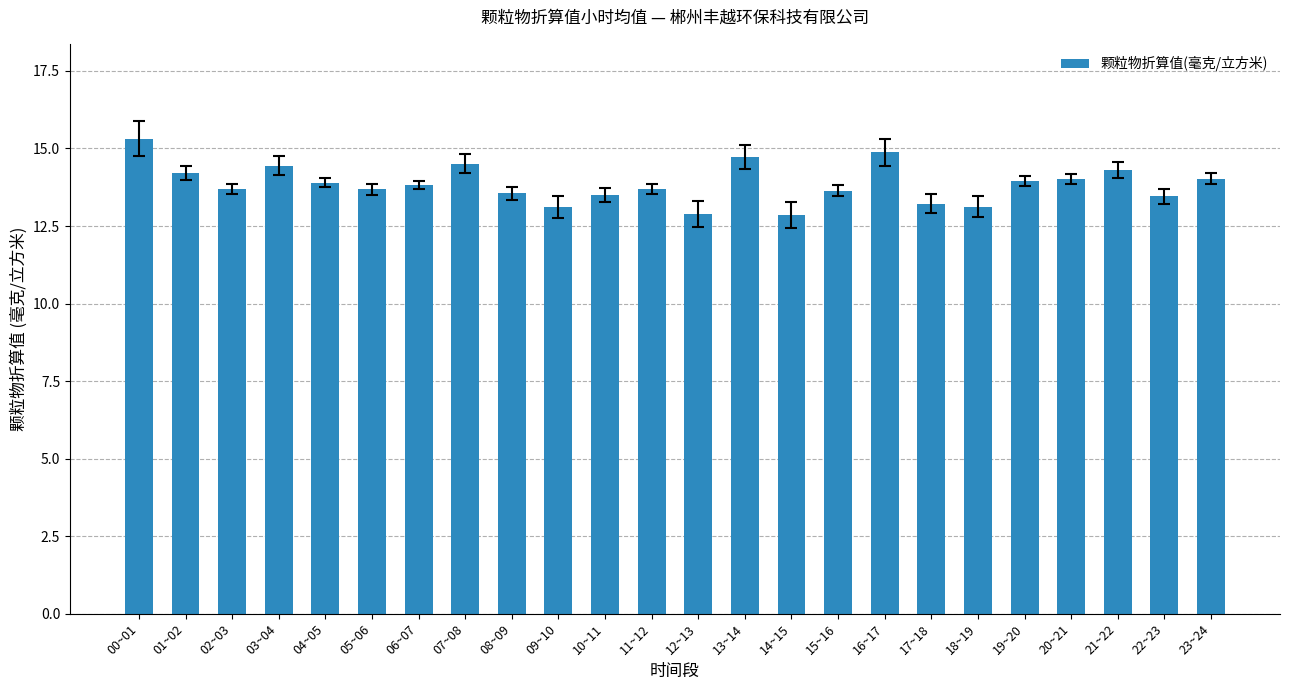

What value does the data have at 17~18?

13.2